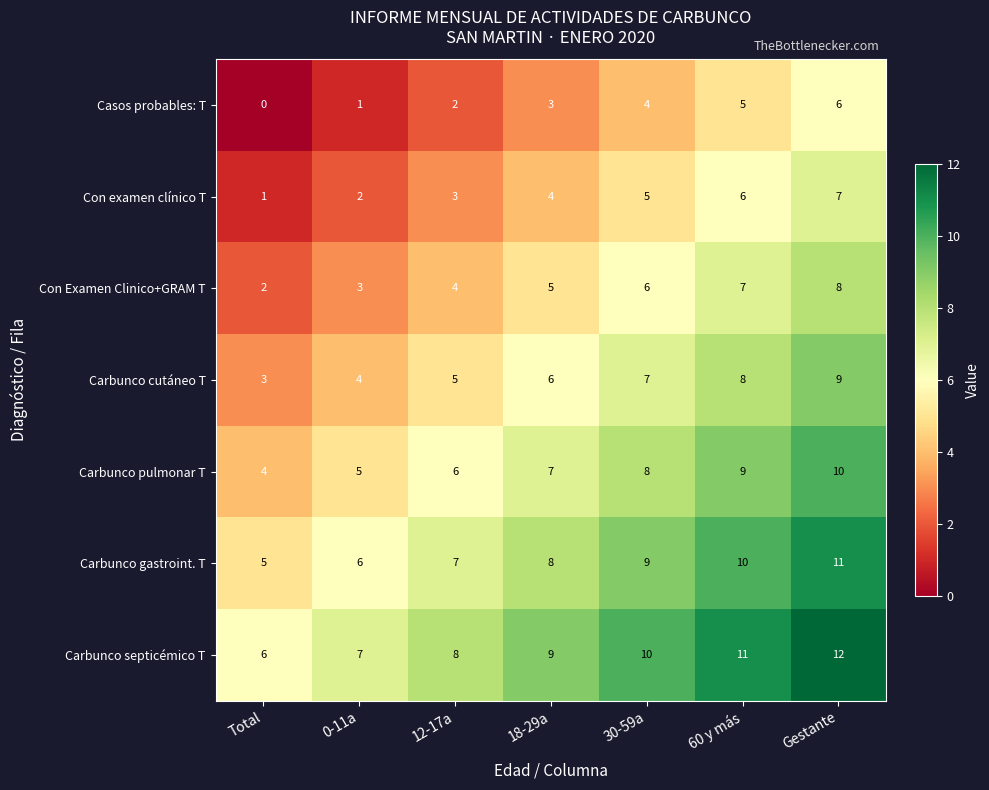

What is the difference between the highest and lowest values at 12-17a?

6